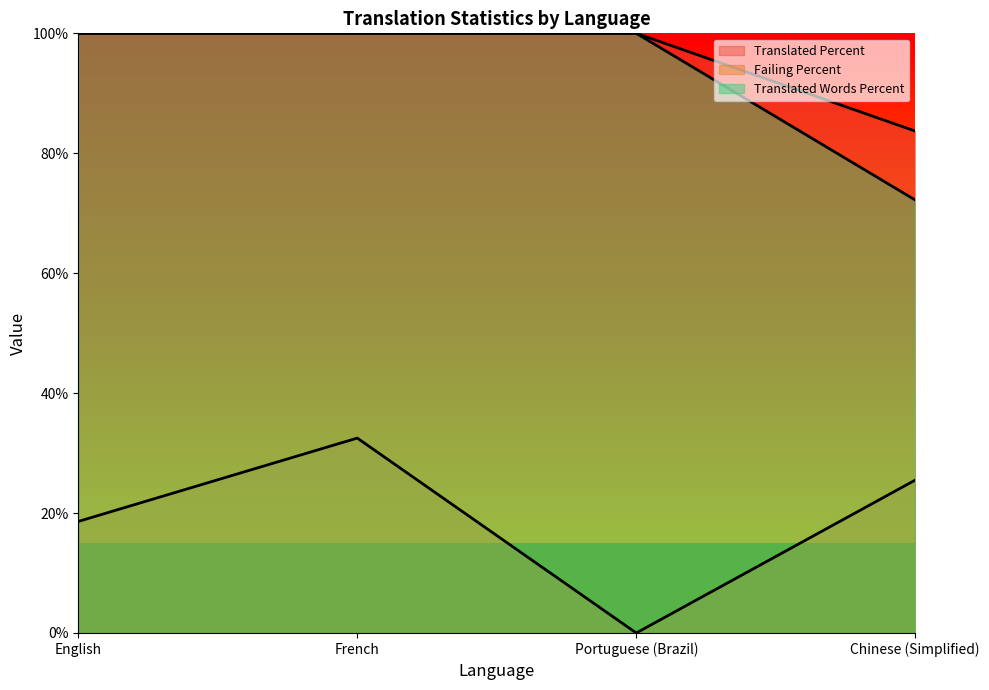

Reading left to right, extract all data points from this chart.

failing: 18.6	32.5	0.0	25.5
translated: 100.0	100.0	100.0	83.7
translated_percent: 100.0	100.0	100.0	72.2